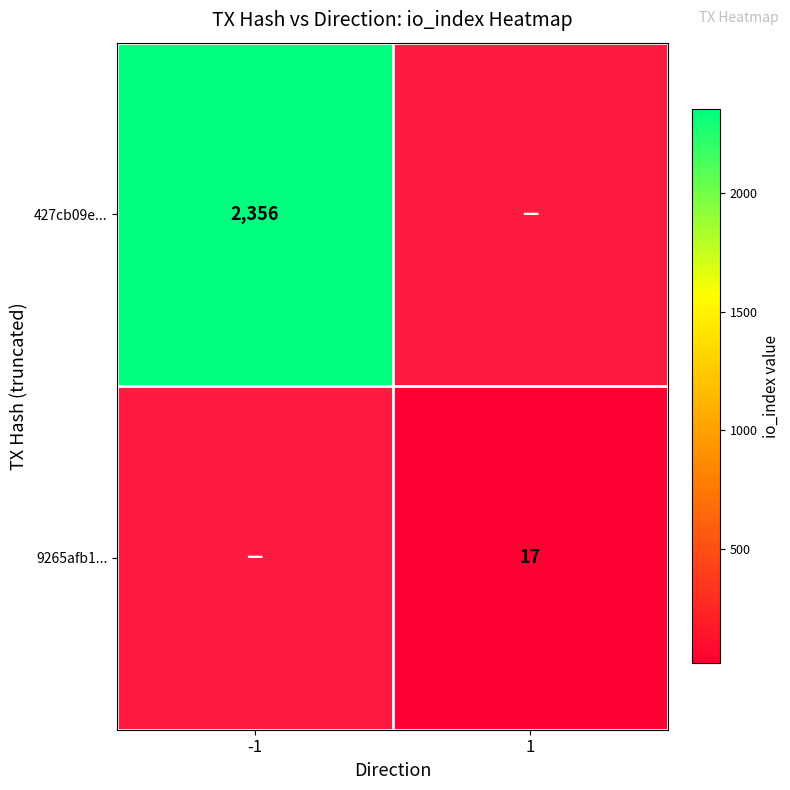

Is the value of 427cb09e... at -1 greater than the value of 9265afb1... at 1?

Yes